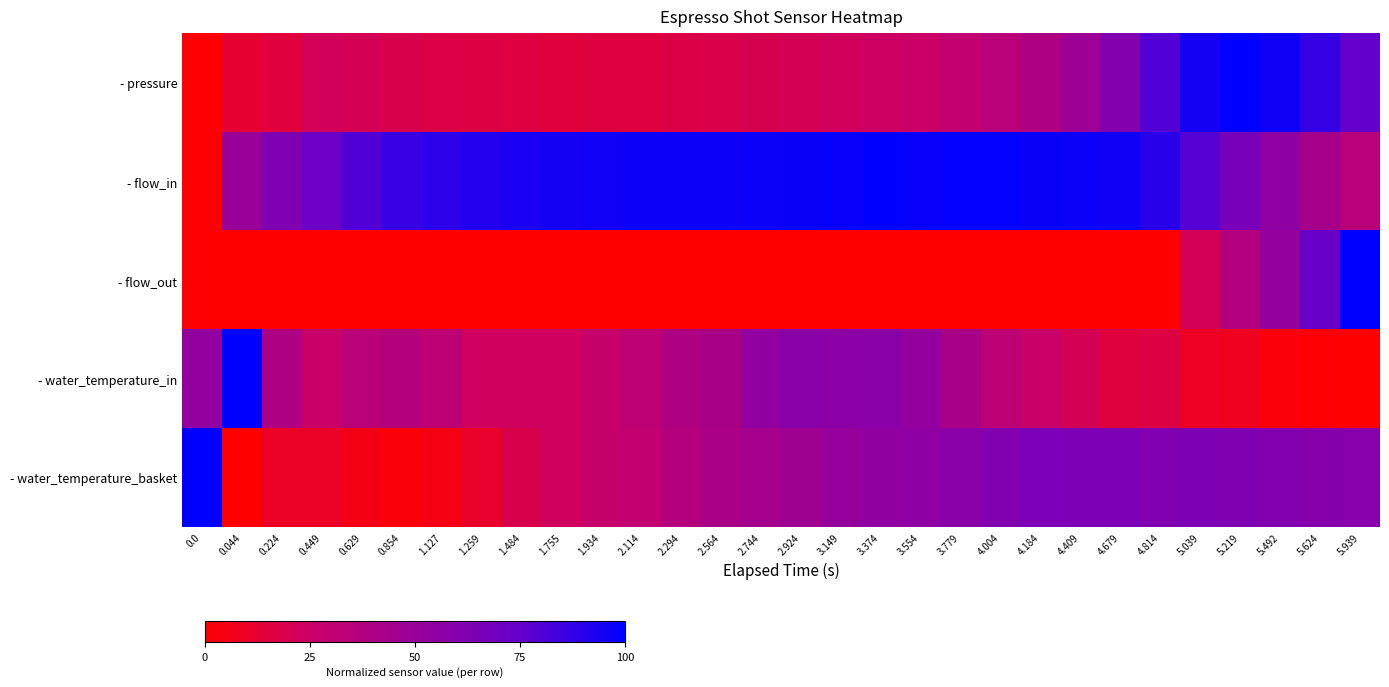

At 3.779, list the series in order from largest to smallest.

- flow_in, - water_temperature_basket, - water_temperature_in, - pressure, - flow_out